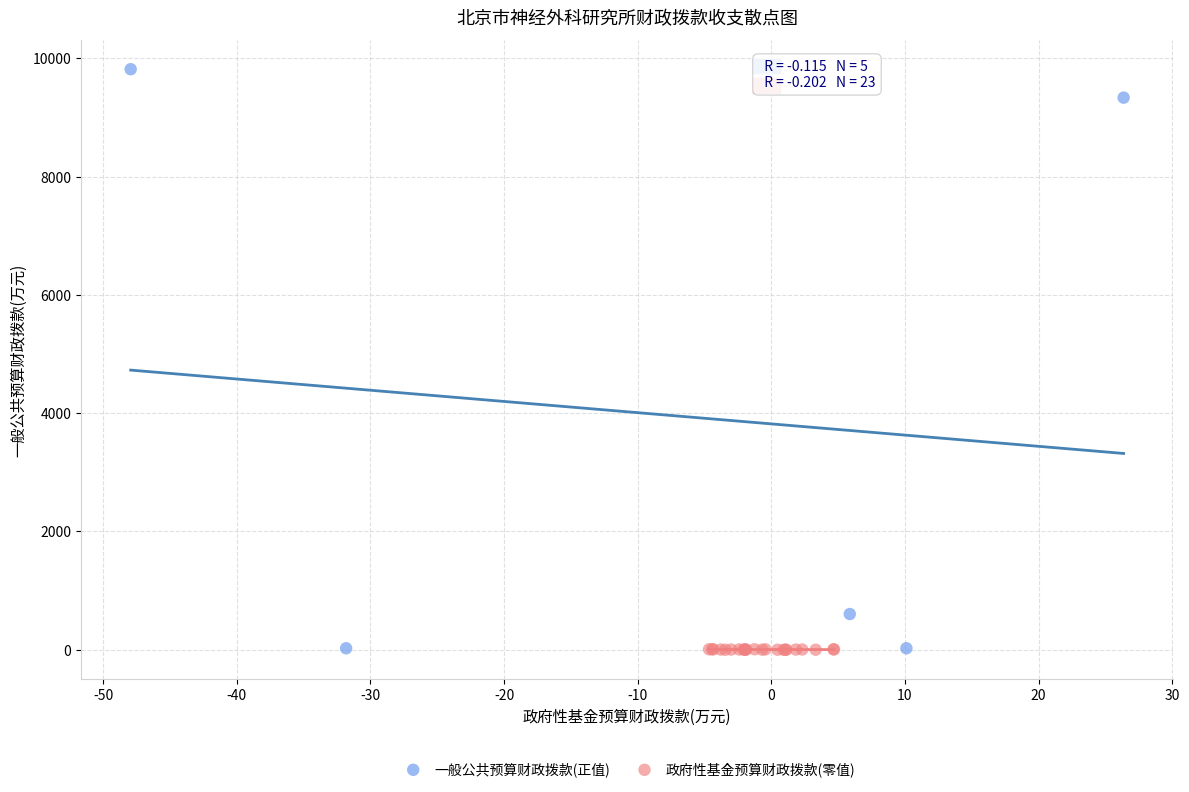

Which series has the widest spread of Y values?

一般公共预算财政拨款(正值)